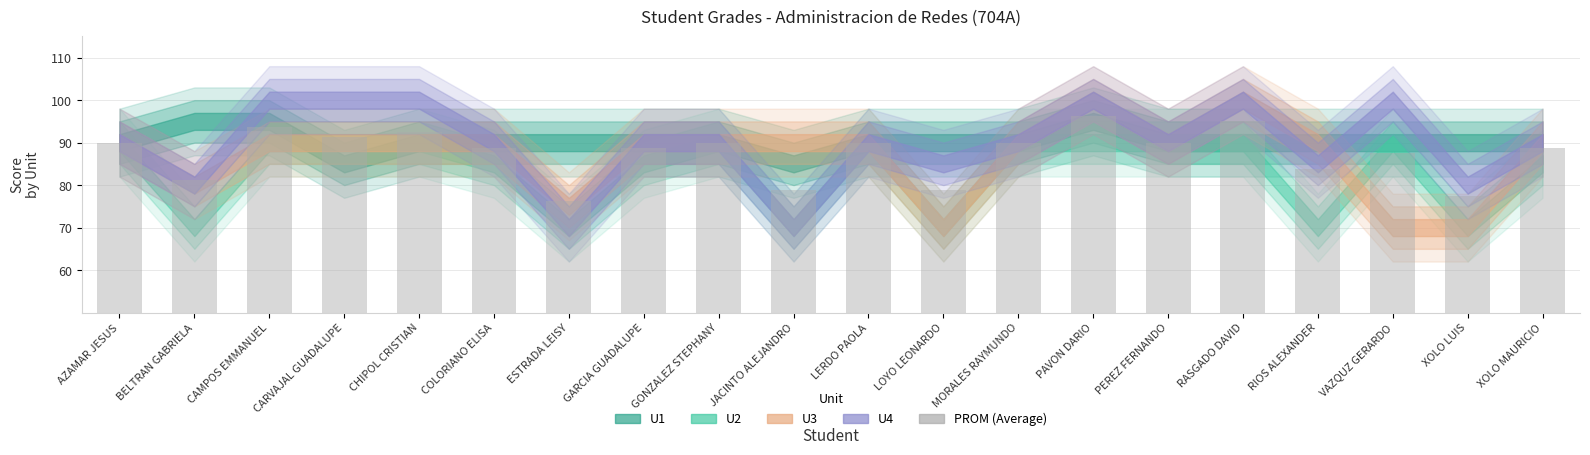

Which has a higher value, VAZQUZ GERARDO or GONZALEZ STEPHANY?

GONZALEZ STEPHANY